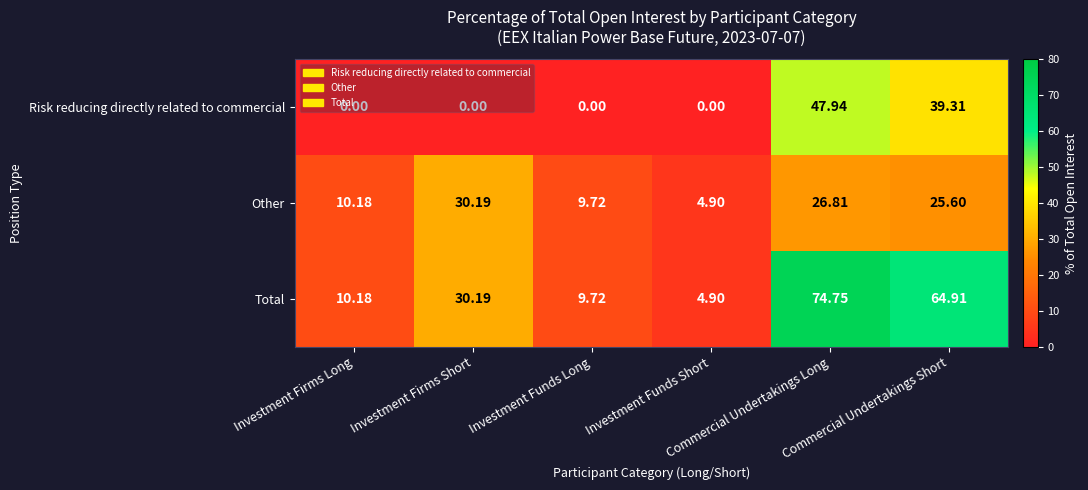

At which category is the sum across all series the highest?

Commercial Undertakings Long